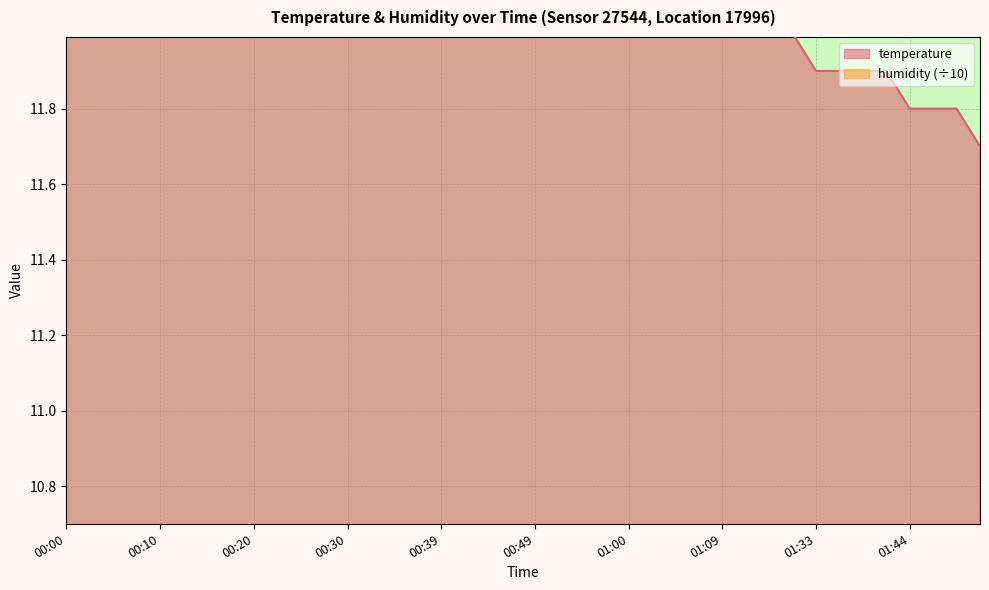

What position from the left is 01:31?

32